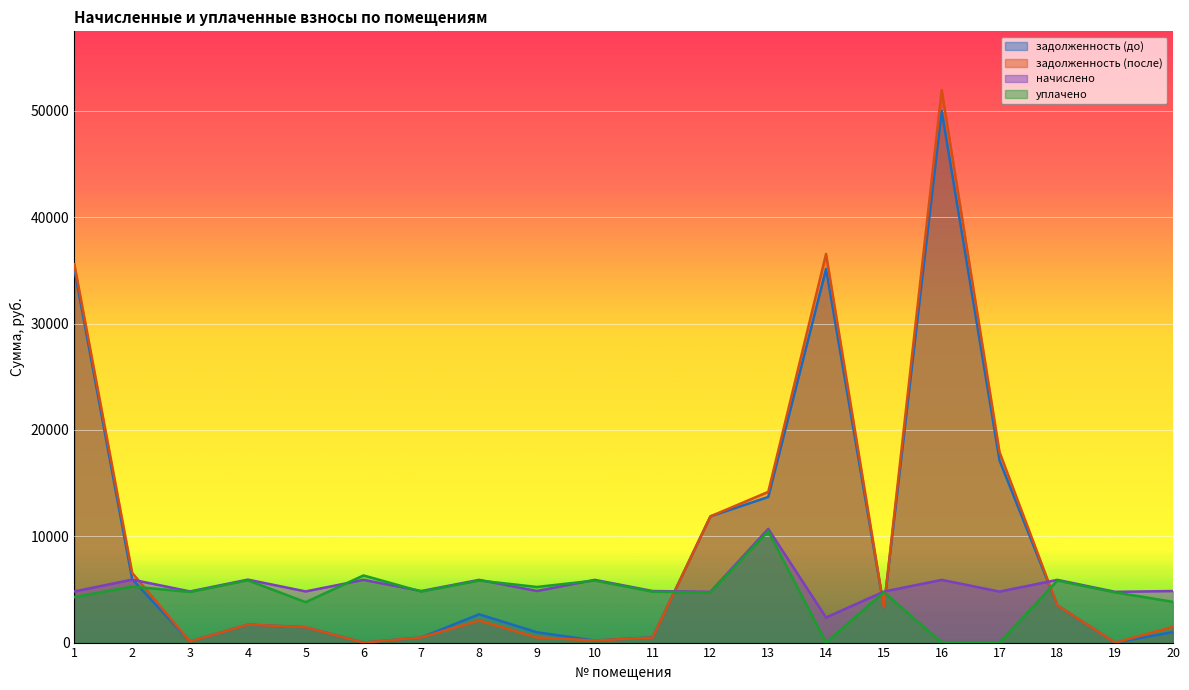

Where do задолженность (после) and начислено first cross each other?

2 and 3